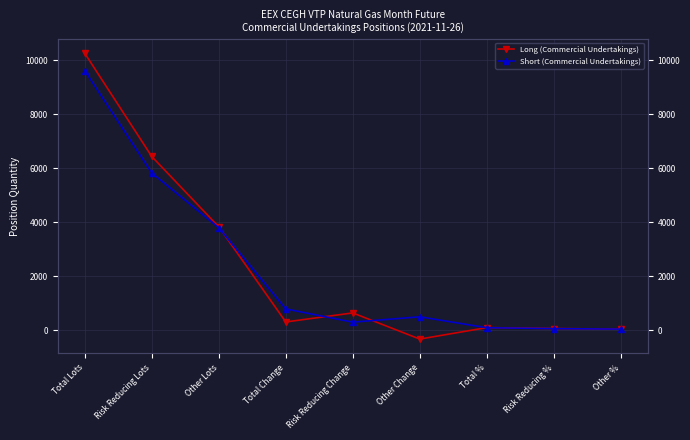

How many times do Long (Commercial Undertakings) and Short (Commercial Undertakings) cross each other?

5